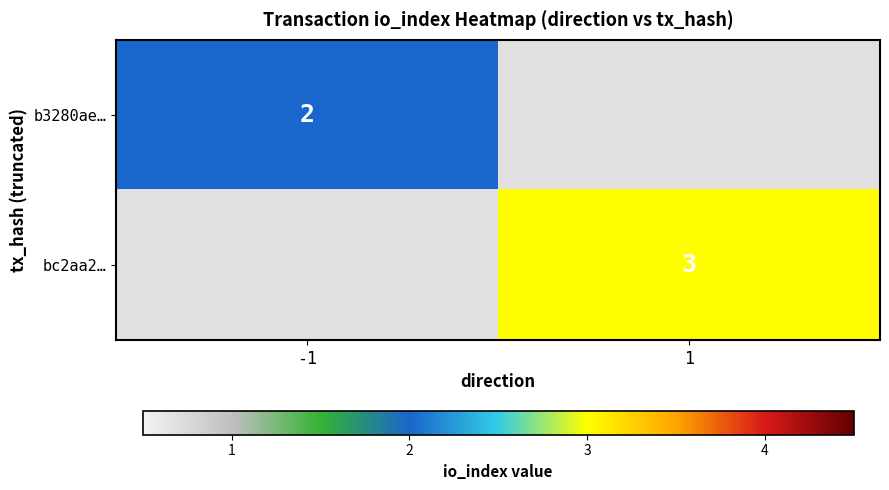

What is the maximum value shown in the chart?

3.0